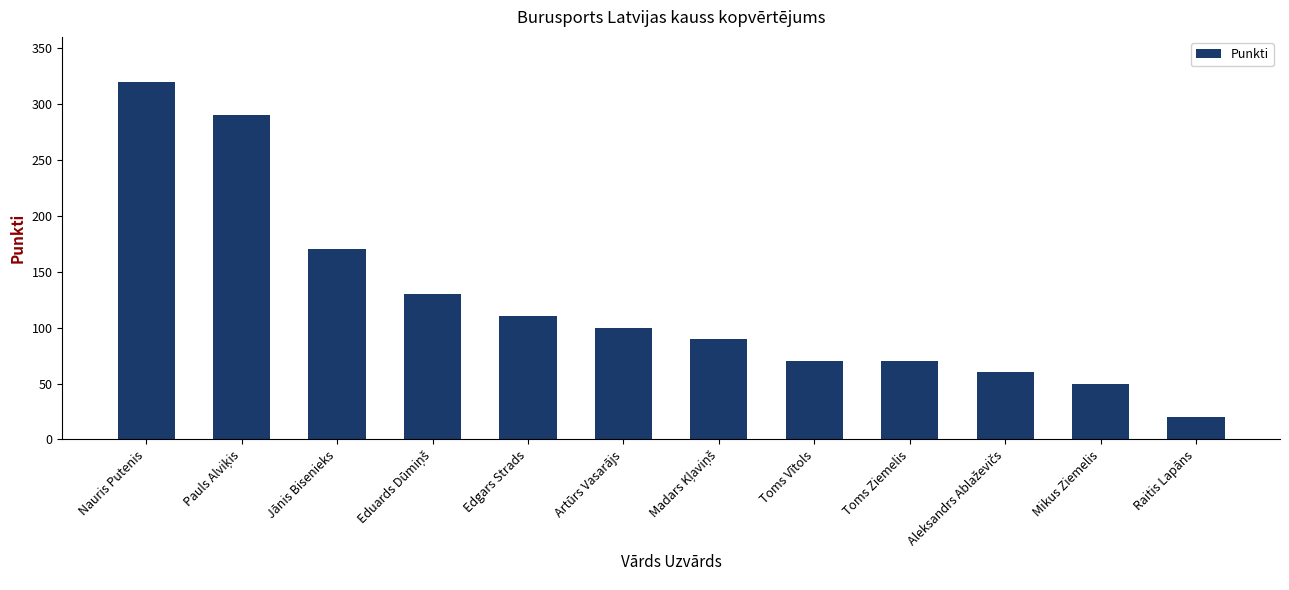

Are the bars horizontal?

No